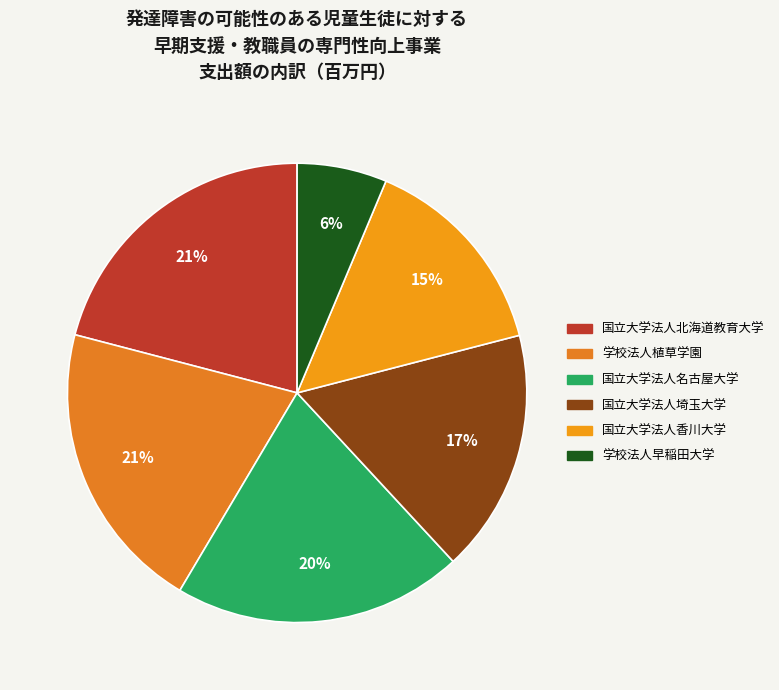

What is the largest slice in the pie chart?

国立大学法人北海道教育大学